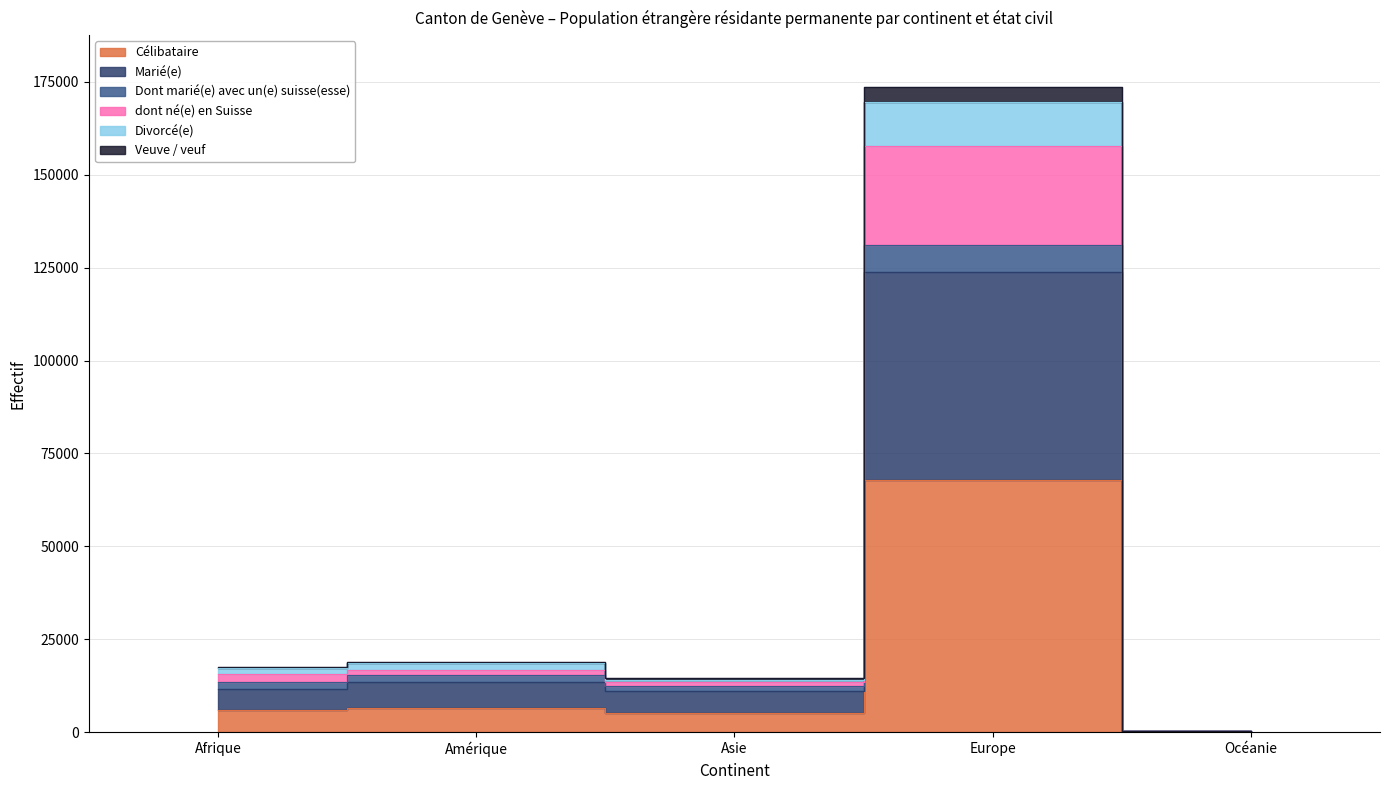

How many lines are shown in the chart?

6